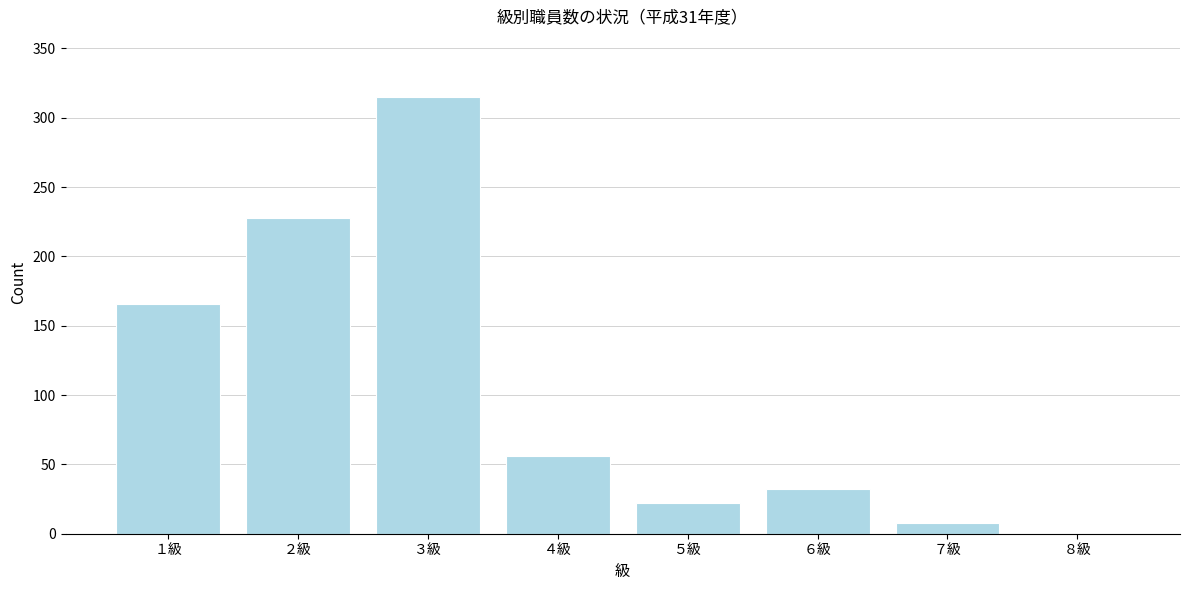

Reading left to right, extract all data points from this chart.

１級=166	２級=228	３級=315	４級=56	５級=22	６級=32	７級=8	８級=0